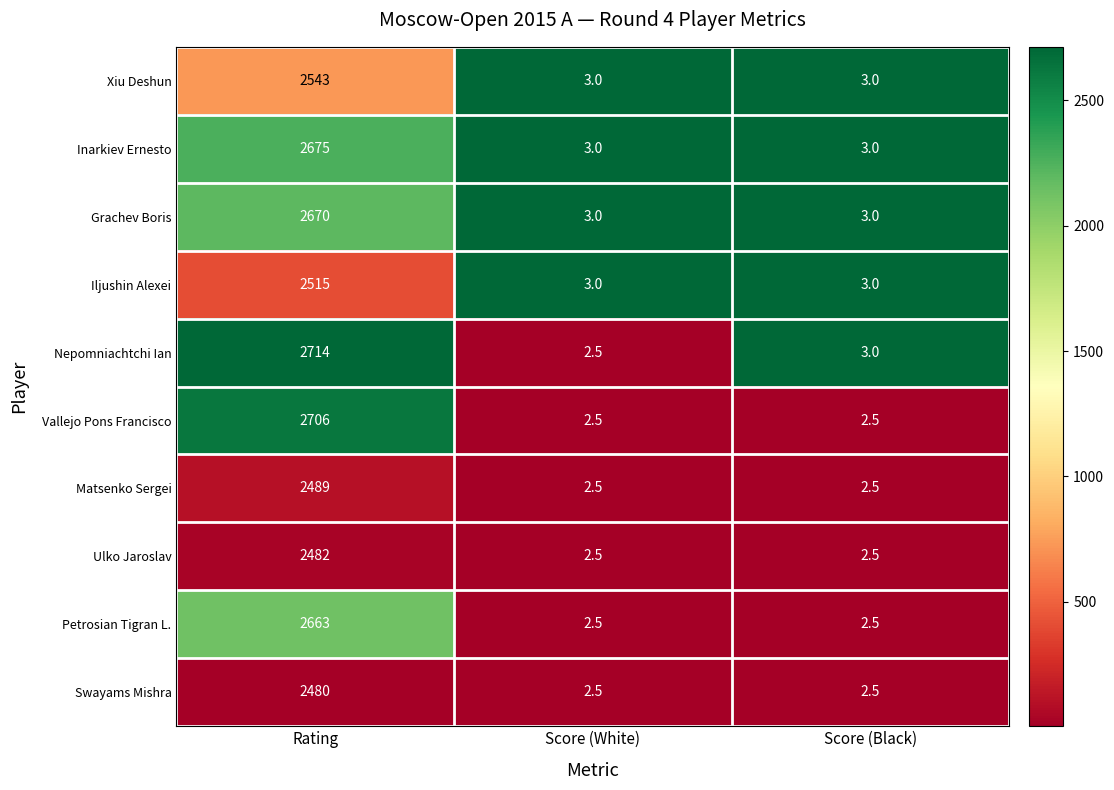

What is the greatest value displayed?

2714.0